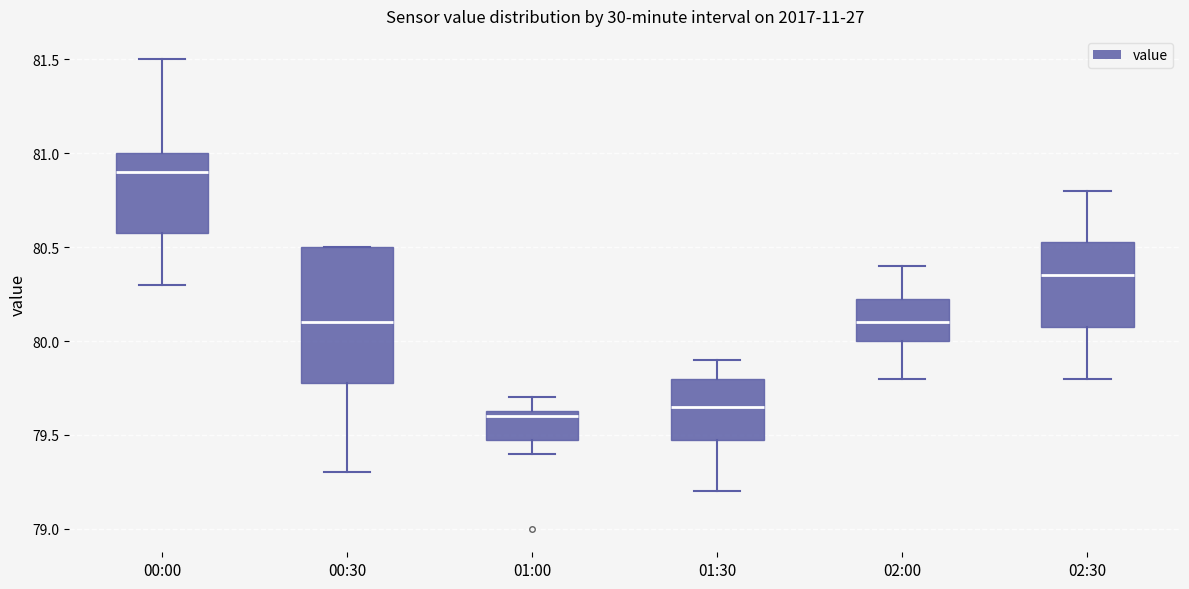

Where is the lower edge of the box for 02:30 on the y-axis? The values are not printed on the chart, so give them approximately, as read against the axis.

80.10